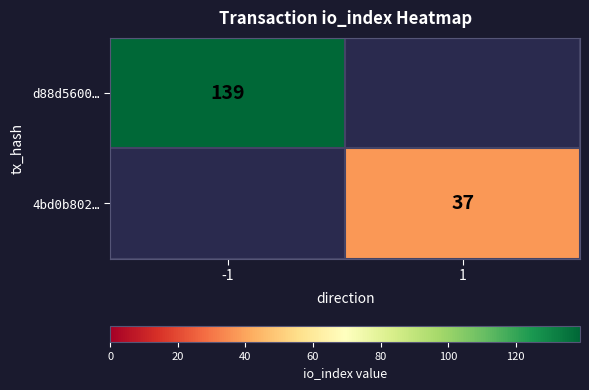

Is the value of 4bd0b802… at 1 greater than the value of d88d5600… at -1?

No